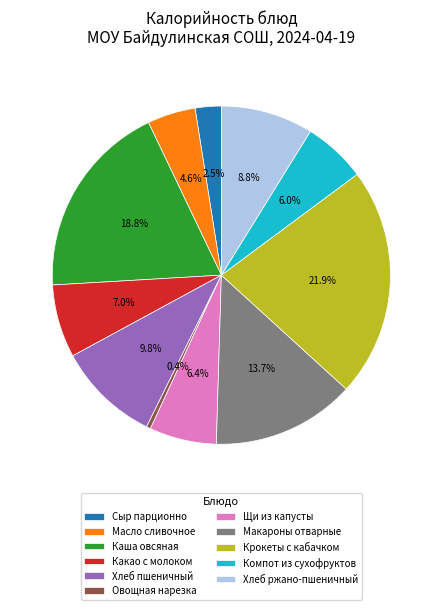

The Овощная нарезка slice represents 14% of the pie. True or false?

False